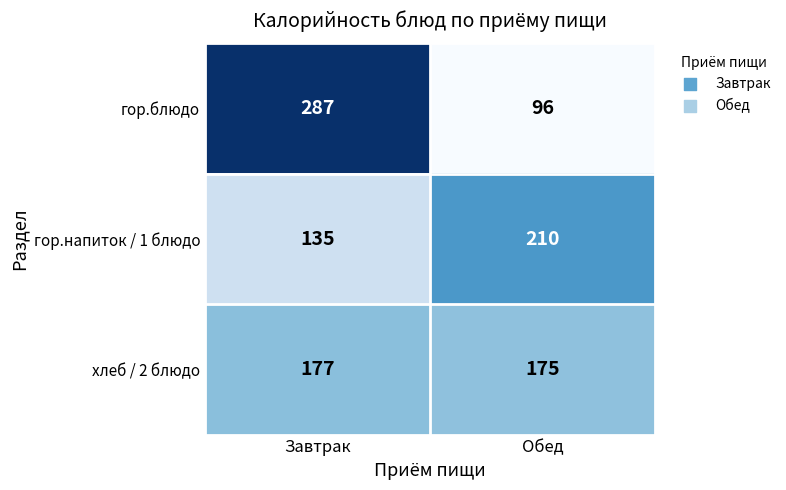

The value of хлеб / 2 блюдо at Завтрак is 57. True or false?

False